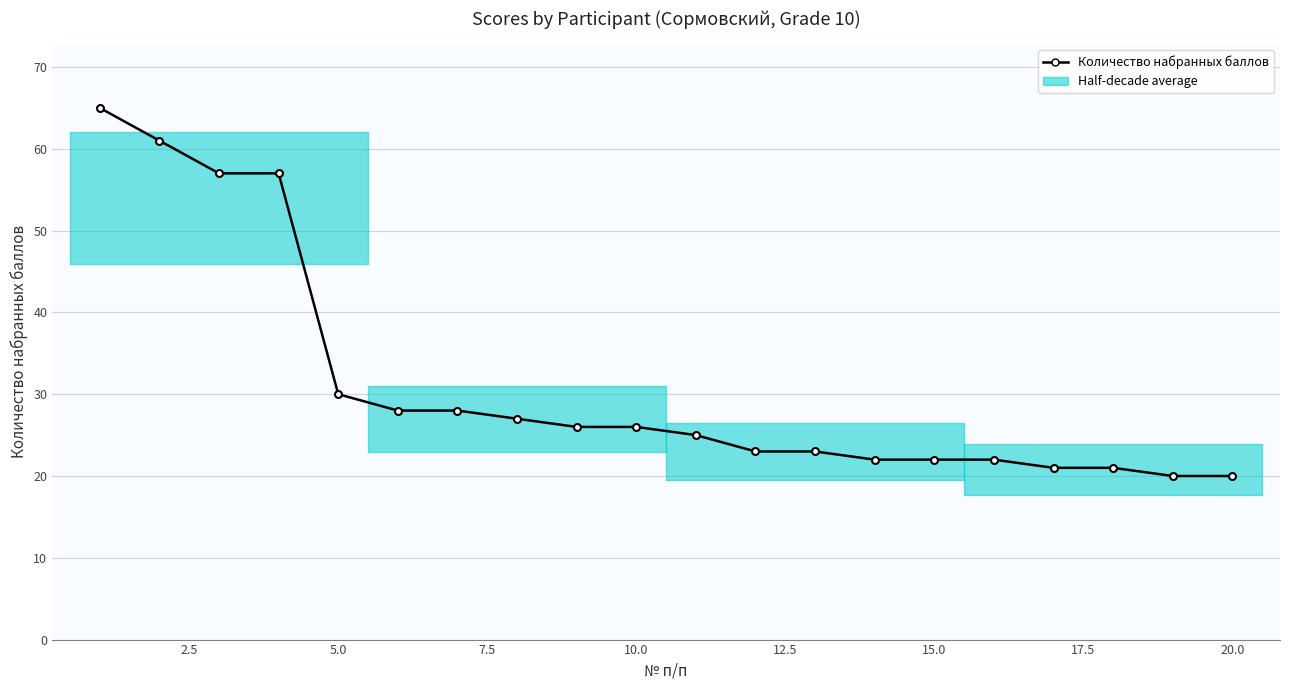

What is the maximum value shown in the chart?

65